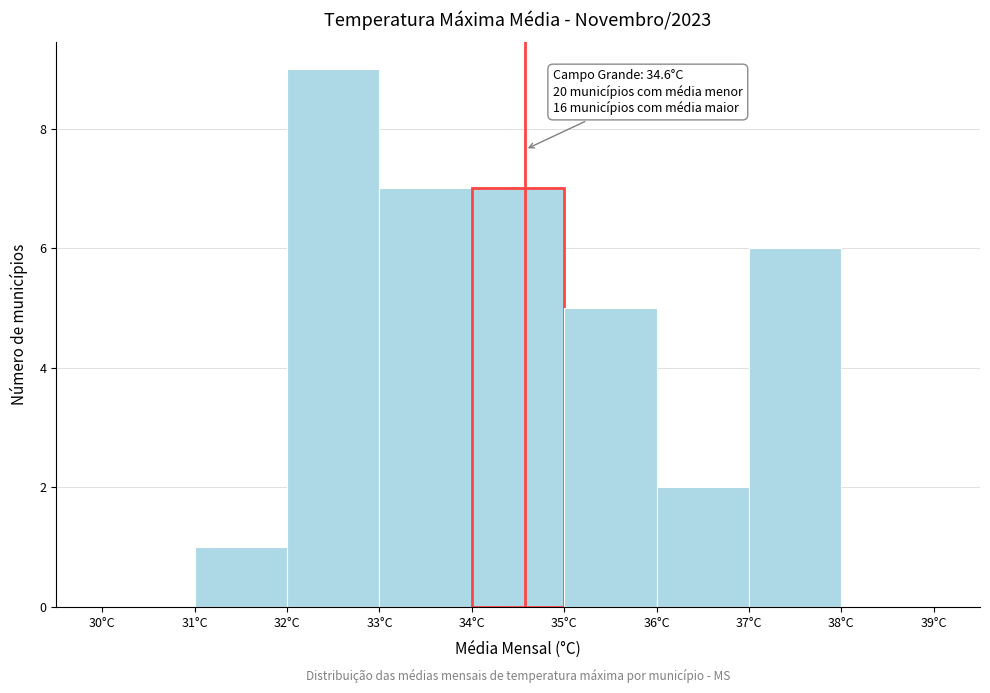

Which range on the x-axis has the tallest bar?

32 to 33